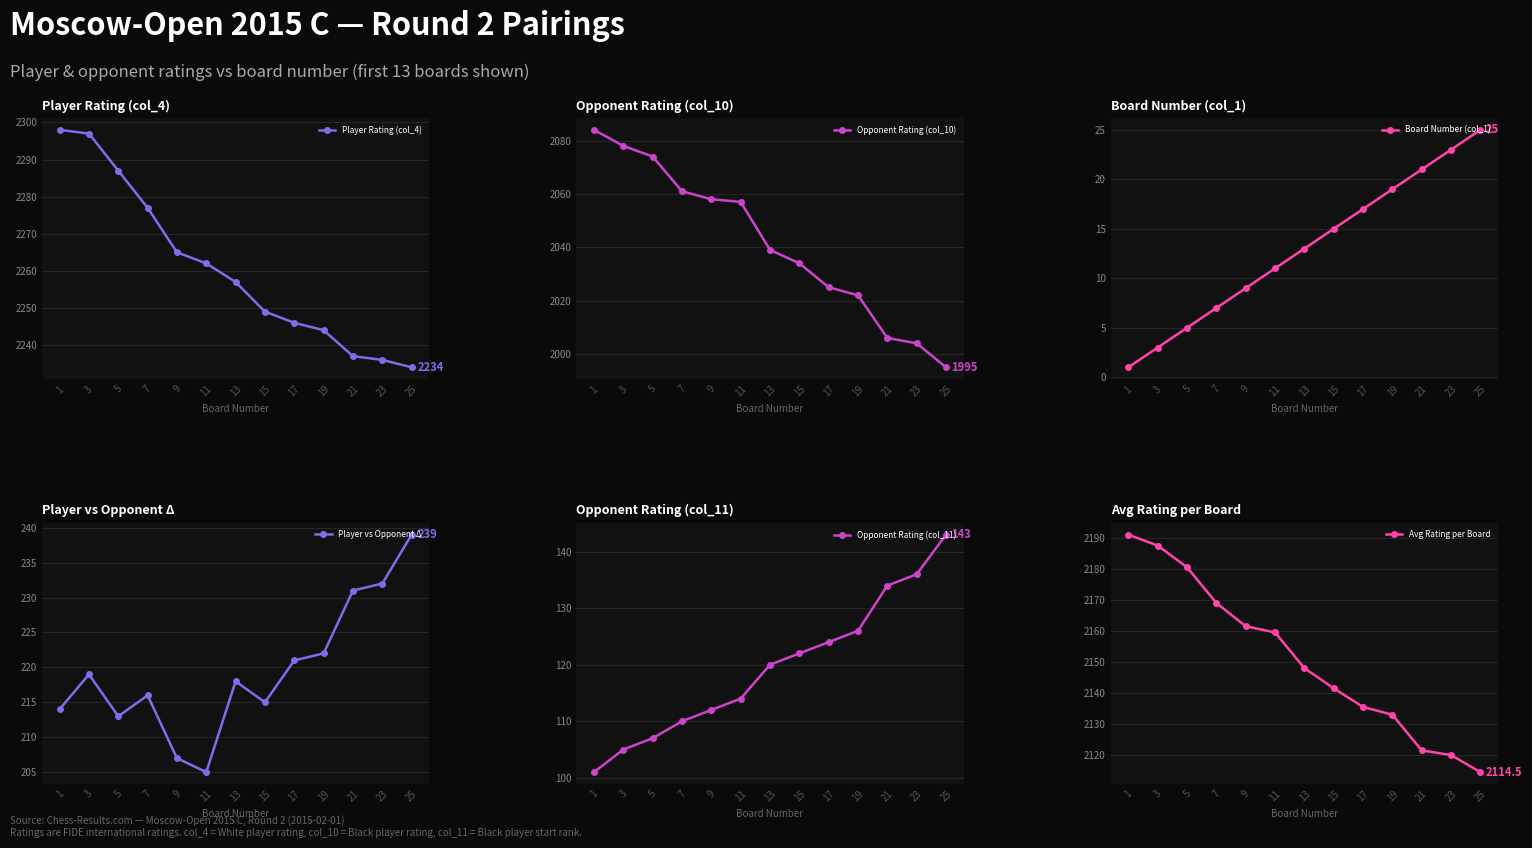

Is this an area chart (filled region under the line)?

No